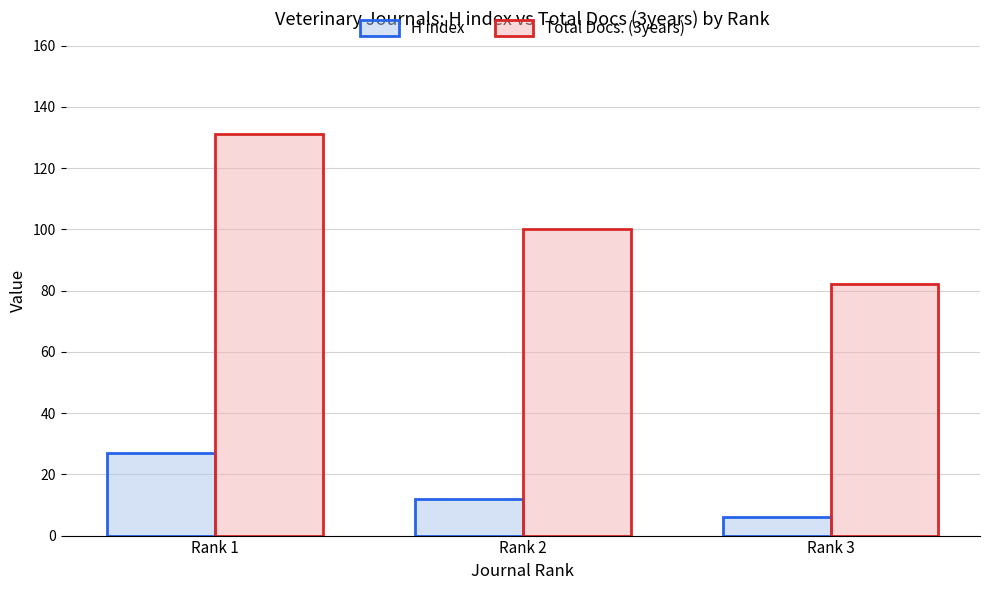

What is the difference between the Total Docs. (3years) values at Rank 2 and Rank 1?

31